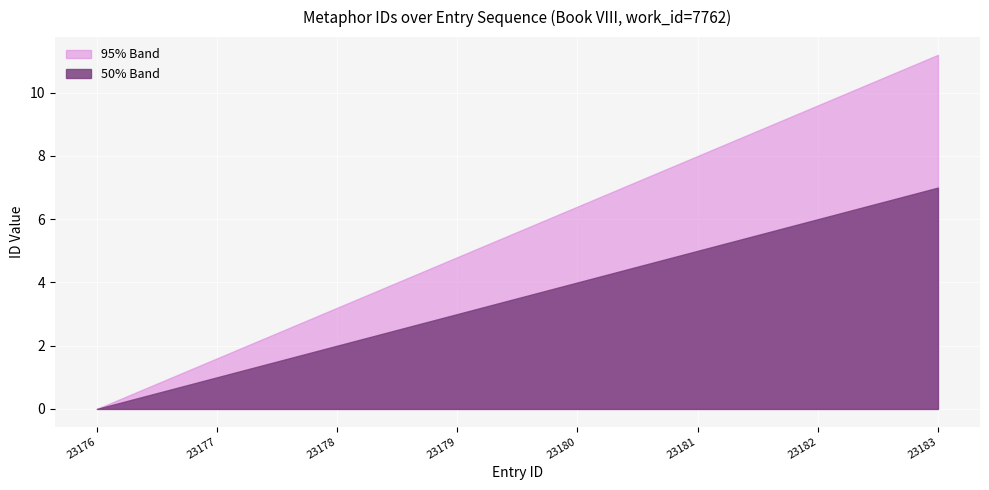

Between 23180 and 23183, which is larger?

23183